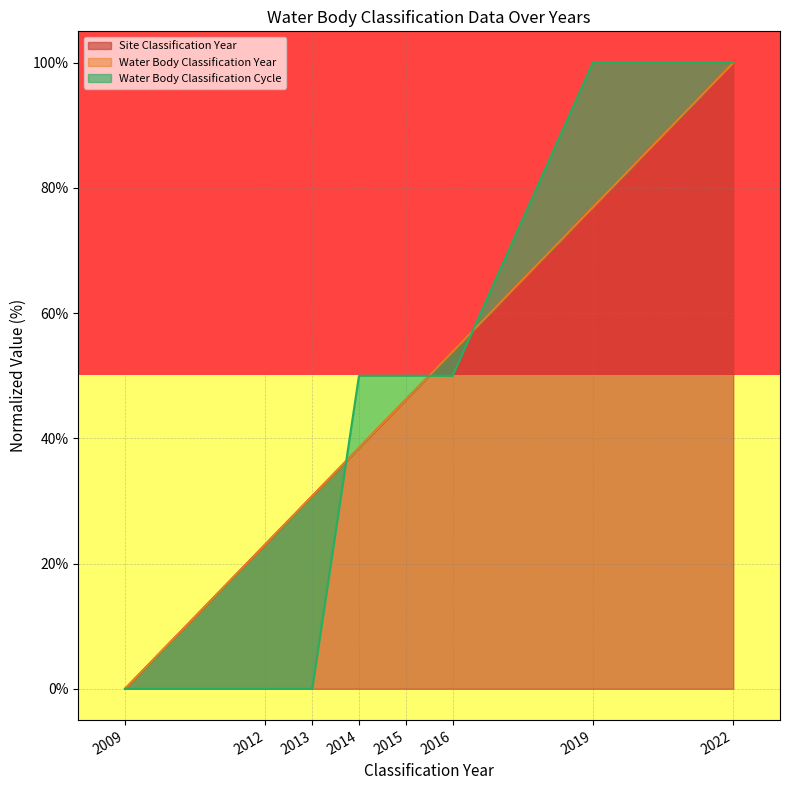

Which category has the highest value in the Site Classification Year series?

2022